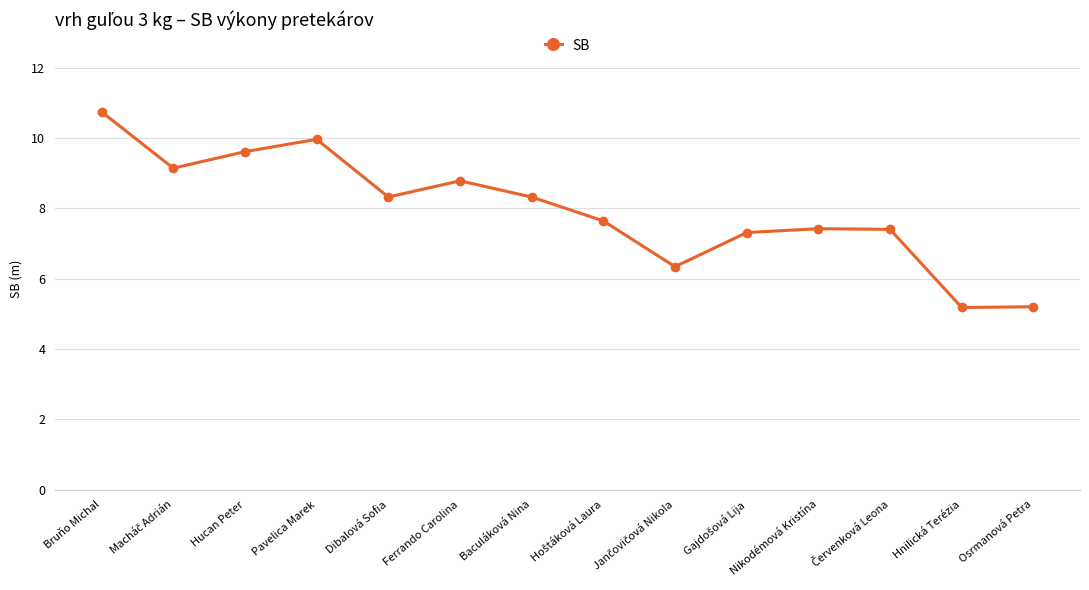

What is the minimum value shown in the chart?

5.2